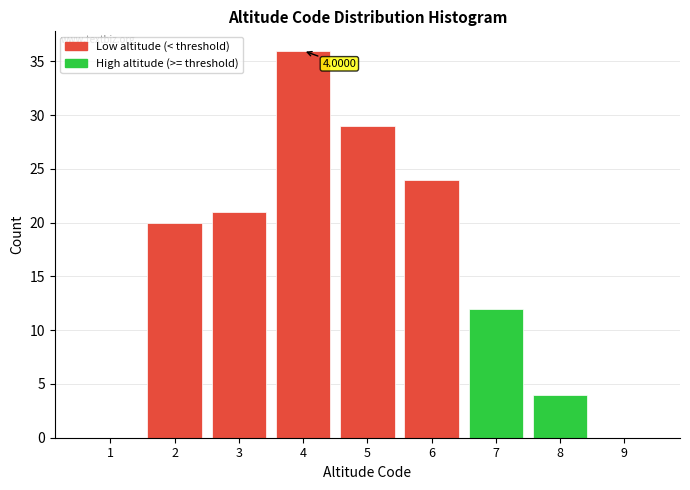

Which range on the x-axis has the tallest bar?

3.5 to 4.5